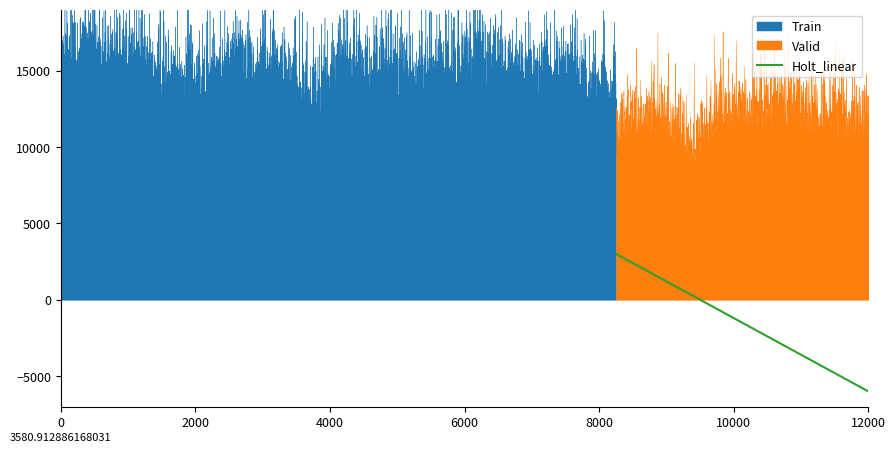

Reading right to left, extract all data points from this chart.

-6000	3000